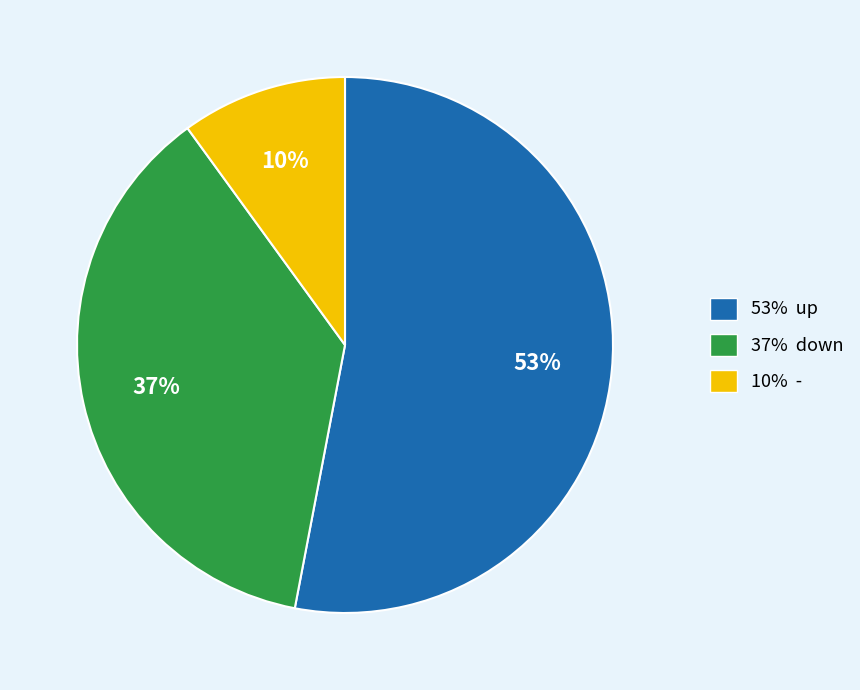

Is there any slice that represents more than half of the pie?

Yes